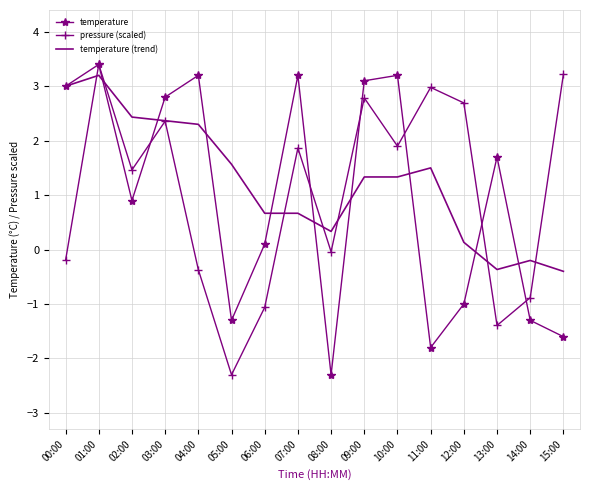

Is it true that temperature equals 5.6 at 10:00?

False